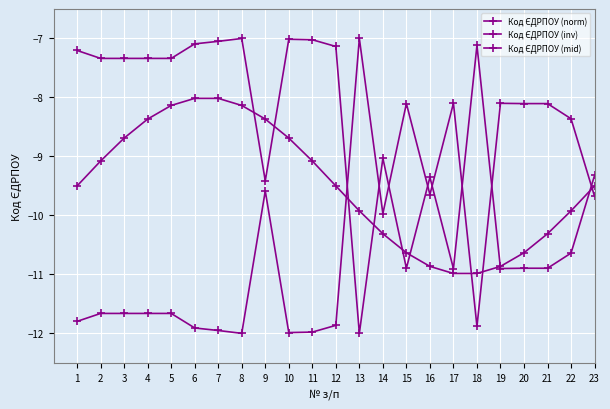

What is the difference between the maximum and minimum values in the Код ЄДРПОУ (mid) series?

3.0